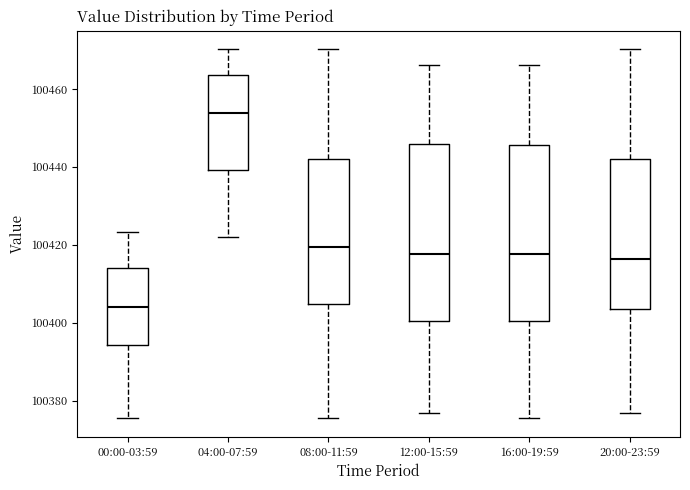

Reading left to right, read every box against the y-axis: the position of its median line, the range the box covers, and the ends of its whiskers. The values are not printed on the chart, so give them approximately, as read against the axis.

00:00-03:59: median 100404, box 100394 to 100414, whiskers 100376 to 100424
04:00-07:59: median 100454, box 100440 to 100464, whiskers 100422 to 100470
08:00-11:59: median 100420, box 100404 to 100442, whiskers 100376 to 100470
12:00-15:59: median 100418, box 100400 to 100446, whiskers 100376 to 100466
16:00-19:59: median 100418, box 100400 to 100446, whiskers 100376 to 100466
20:00-23:59: median 100416, box 100404 to 100442, whiskers 100376 to 100470